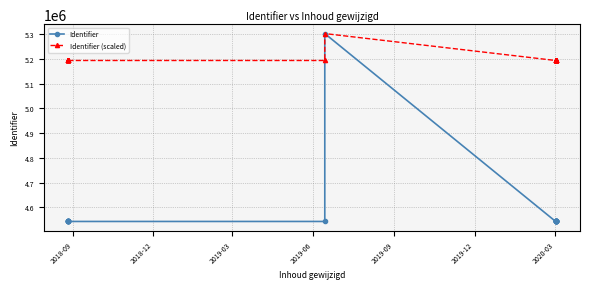

Which series has the largest range (max minus min)?

Identifier